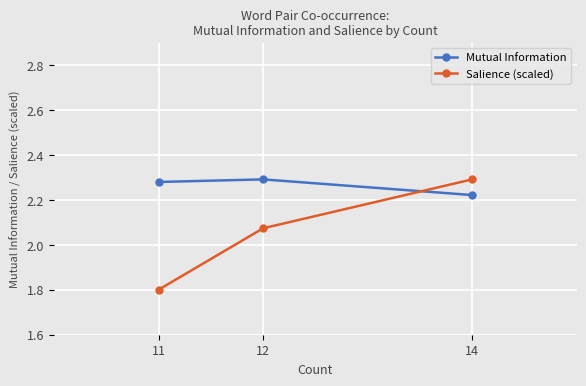

Is the value of Mutual Information at 11 greater than the value of Salience (scaled) at 14?

No